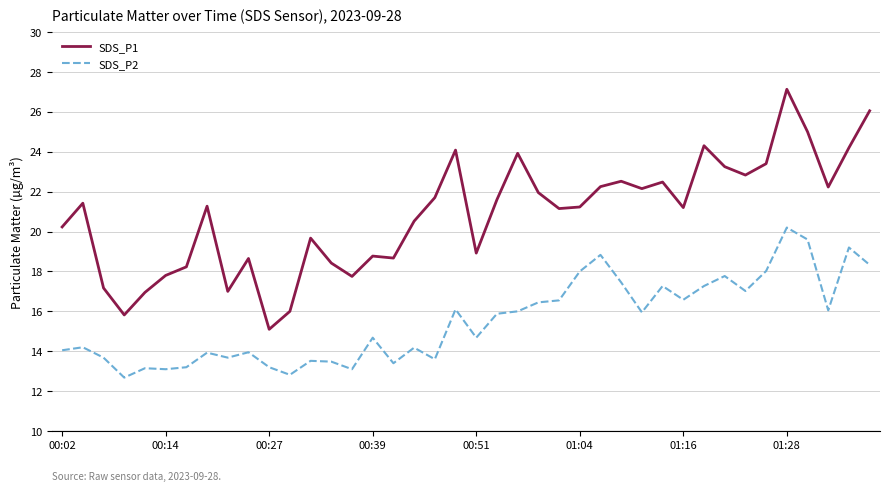

How many series are shown in this chart?

2